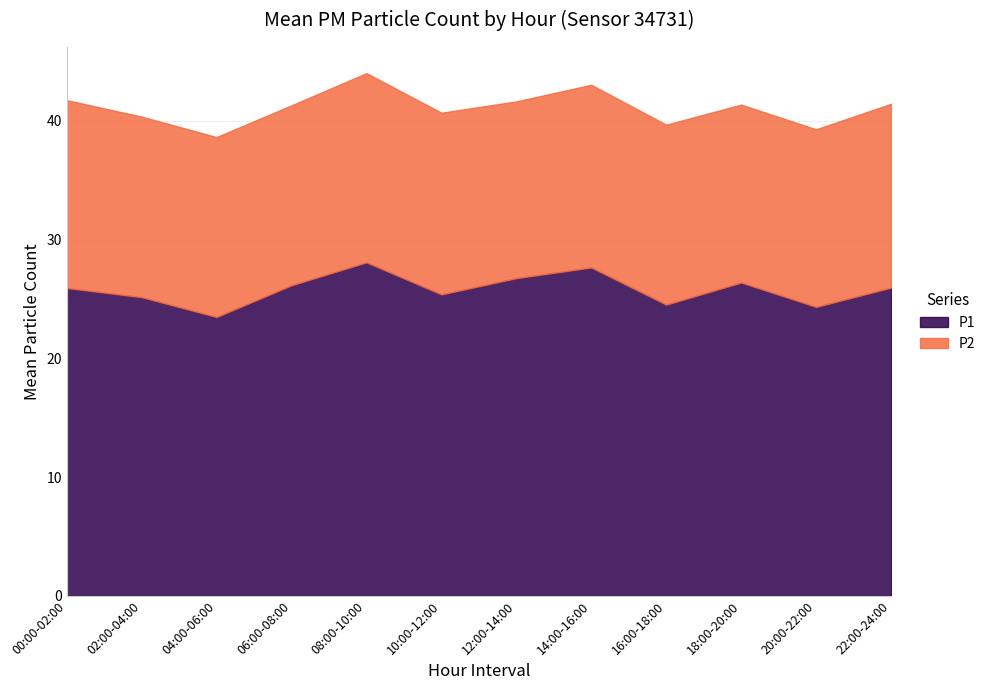

True or false: P1 has a value of 38.5 at 00:00-02:00.

False